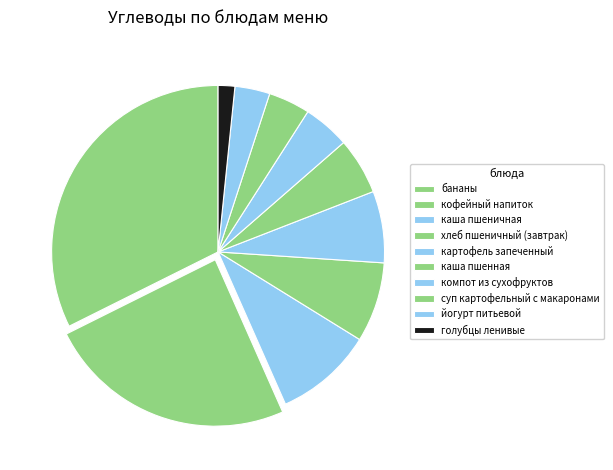

Is there a majority slice in this chart?

No